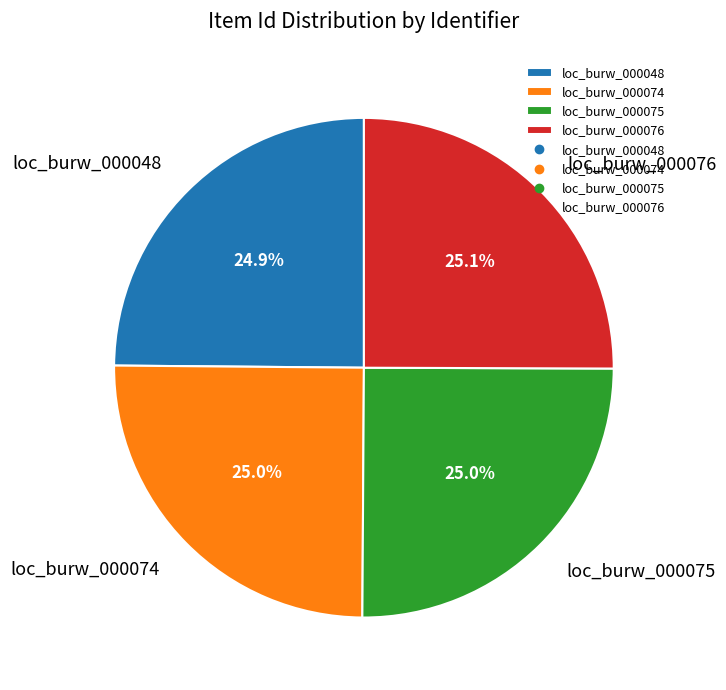

What percentage is the loc_burw_000048 slice, to the nearest percent?

25%